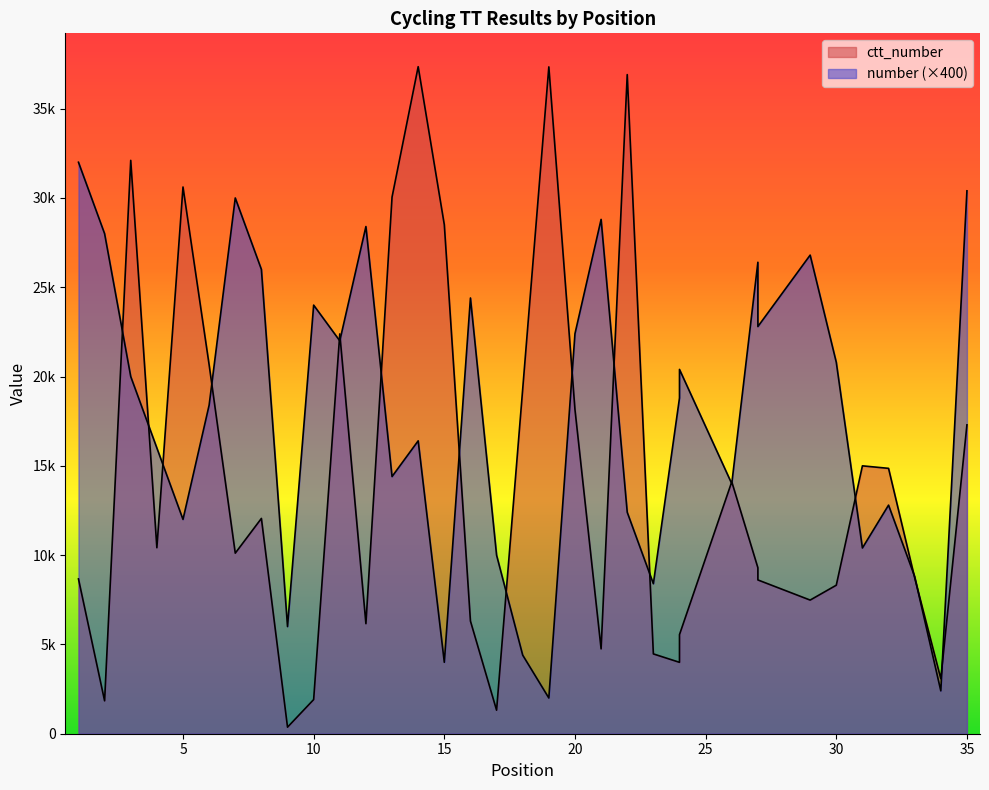

What are all the series names shown in the legend?

number, ctt_number